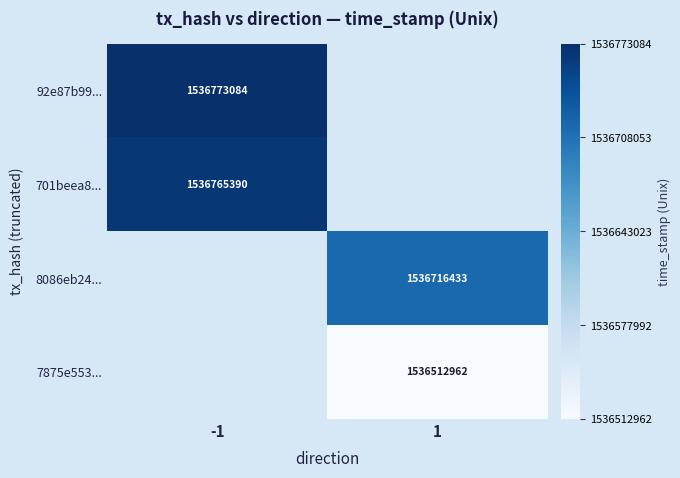

The value of 7875e553... at 1 is 1536512962. True or false?

True